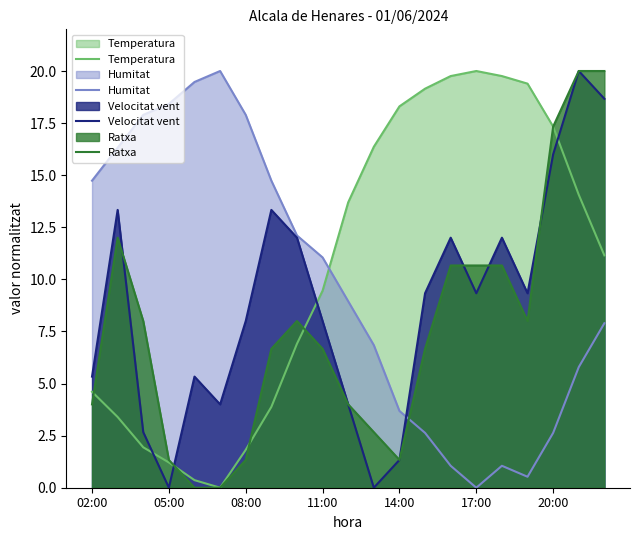

Count the number of categories in the chart.

21